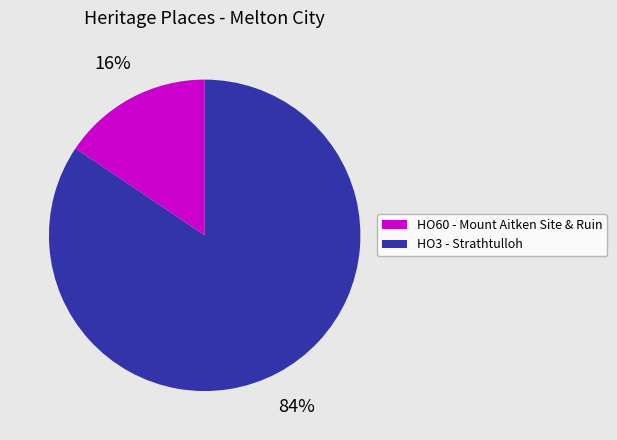

To the nearest percent, what percentage of the pie is HO60 - Mount Aitken Site & Ruin?

16%